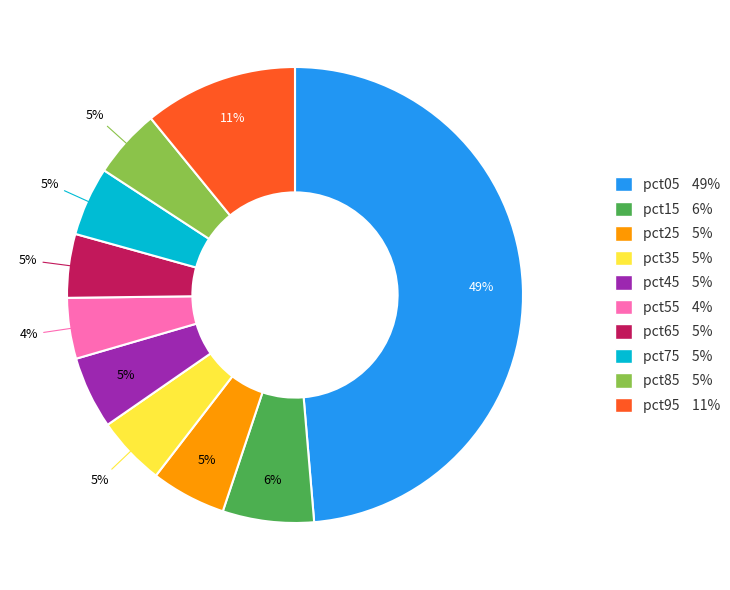

To the nearest percent, what is the average slice percentage?

10%